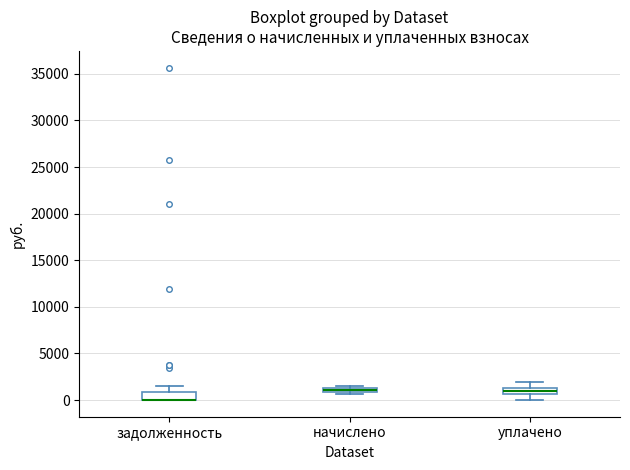

Where is the upper edge of the box for начислено on the y-axis? The values are not printed on the chart, so give them approximately, as read against the axis.

1500